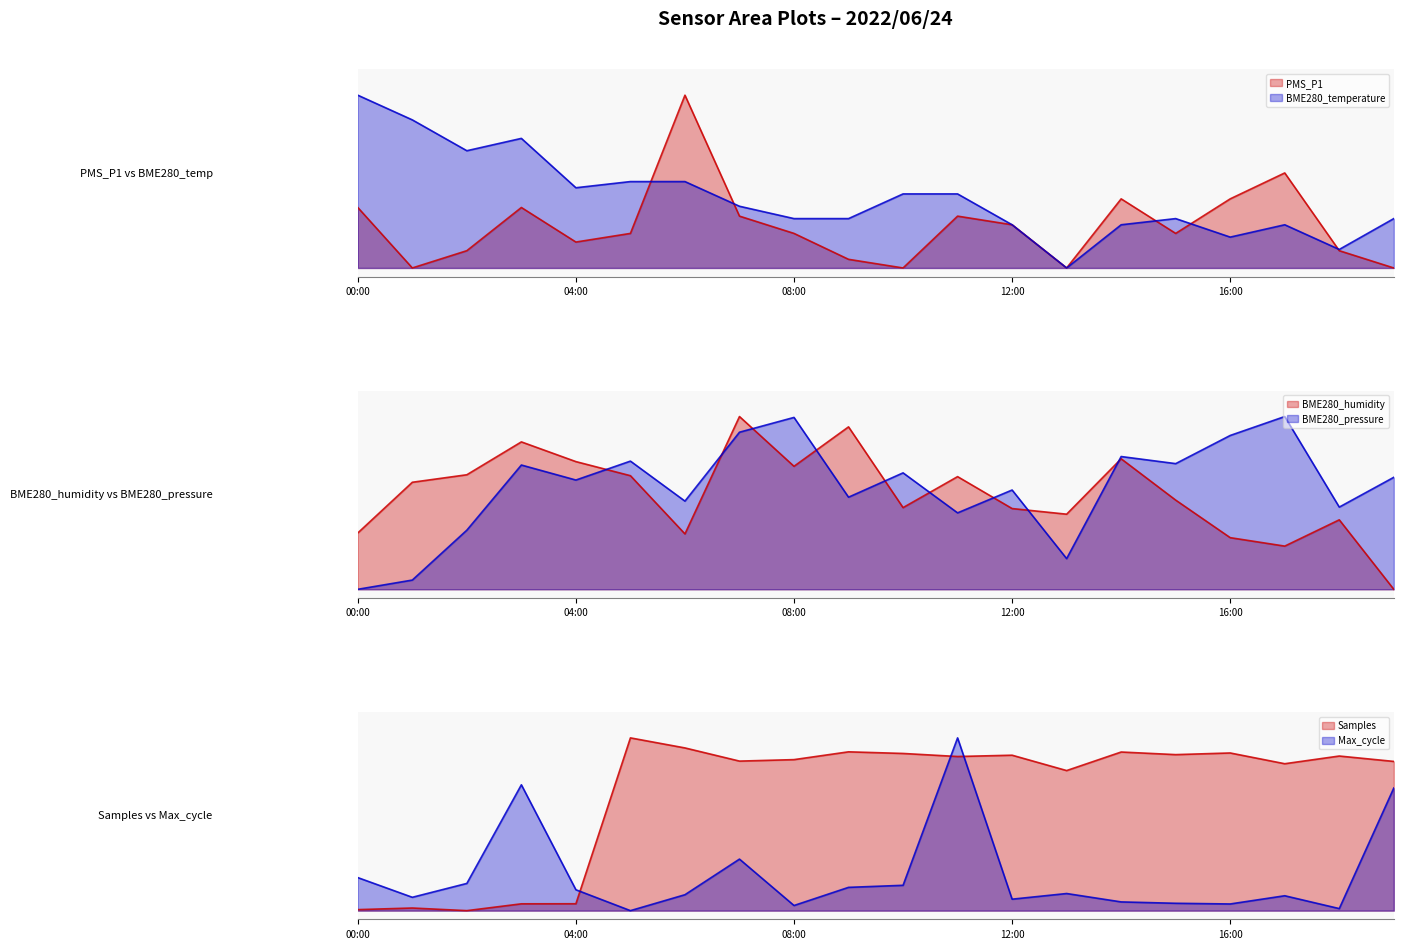

What is the difference between the maximum and minimum values in the BME280_humidity series?

1.0